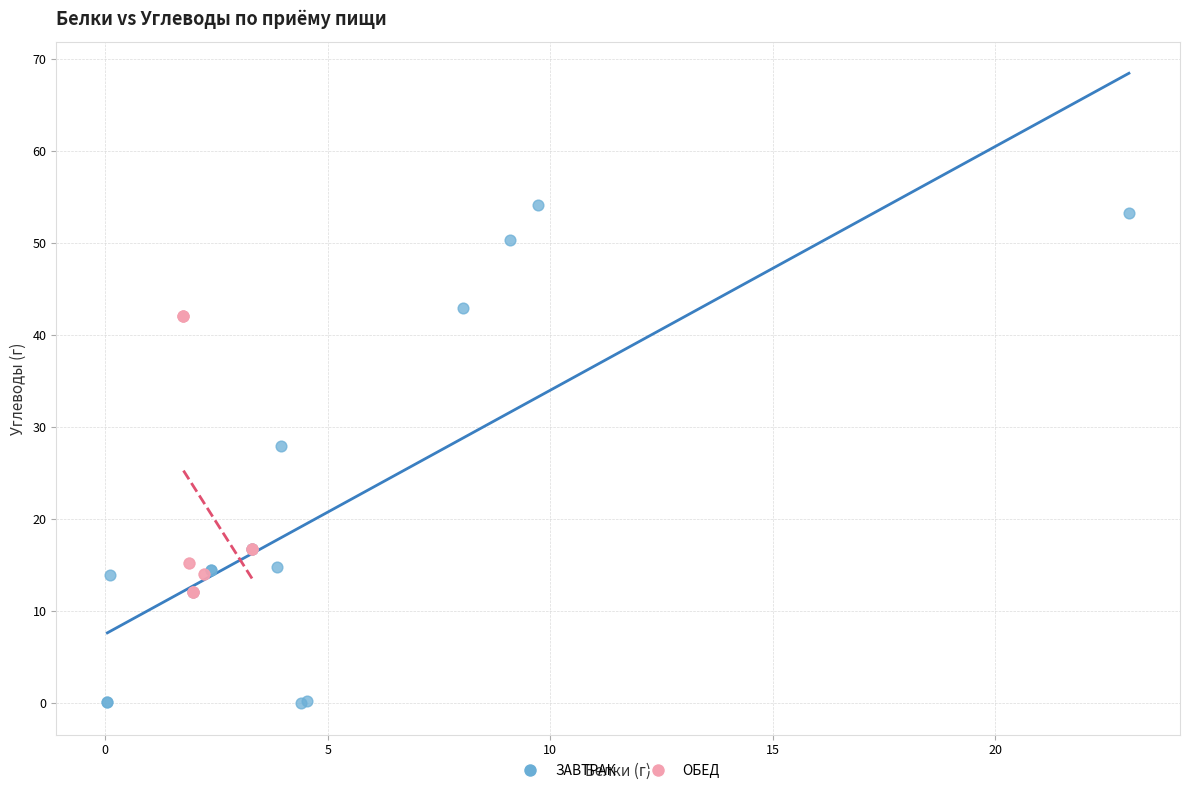

Which series has the largest Y range (max minus min)?

ЗАВТРАК